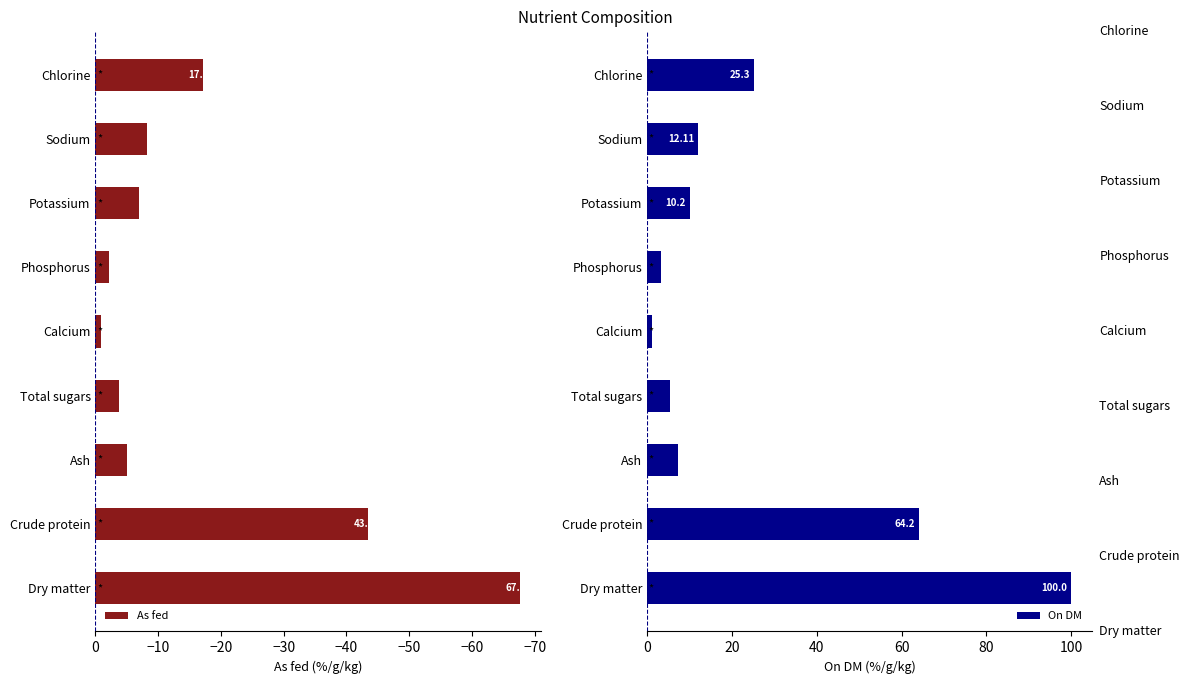

What is the difference between the As fed values at Potassium and Total sugars?

3.2